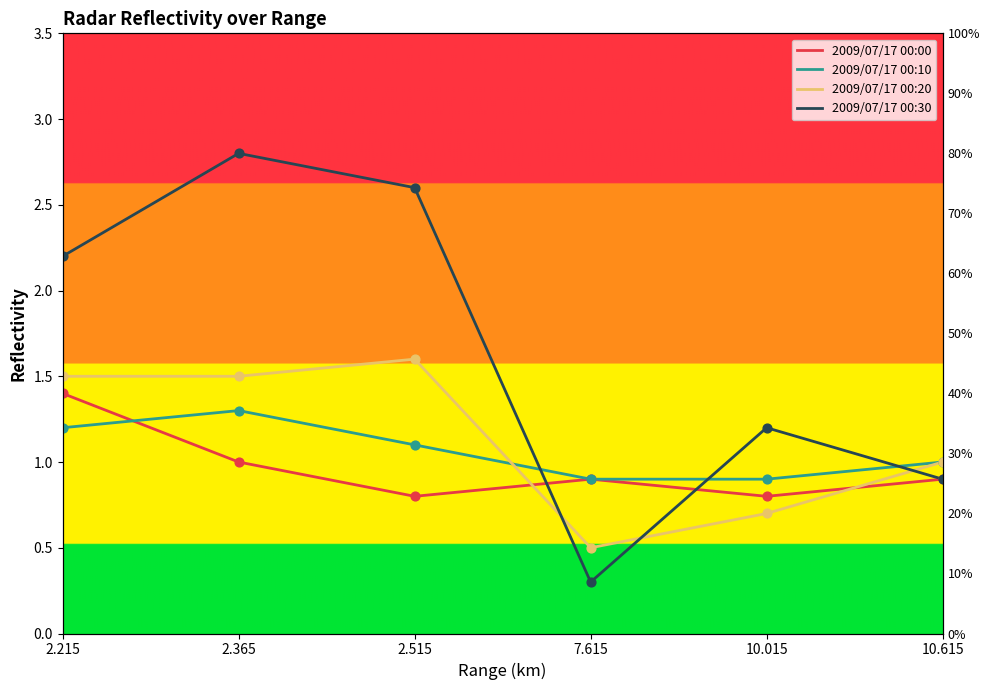

Which series contains the highest Y value?

2009/07/17 00:30